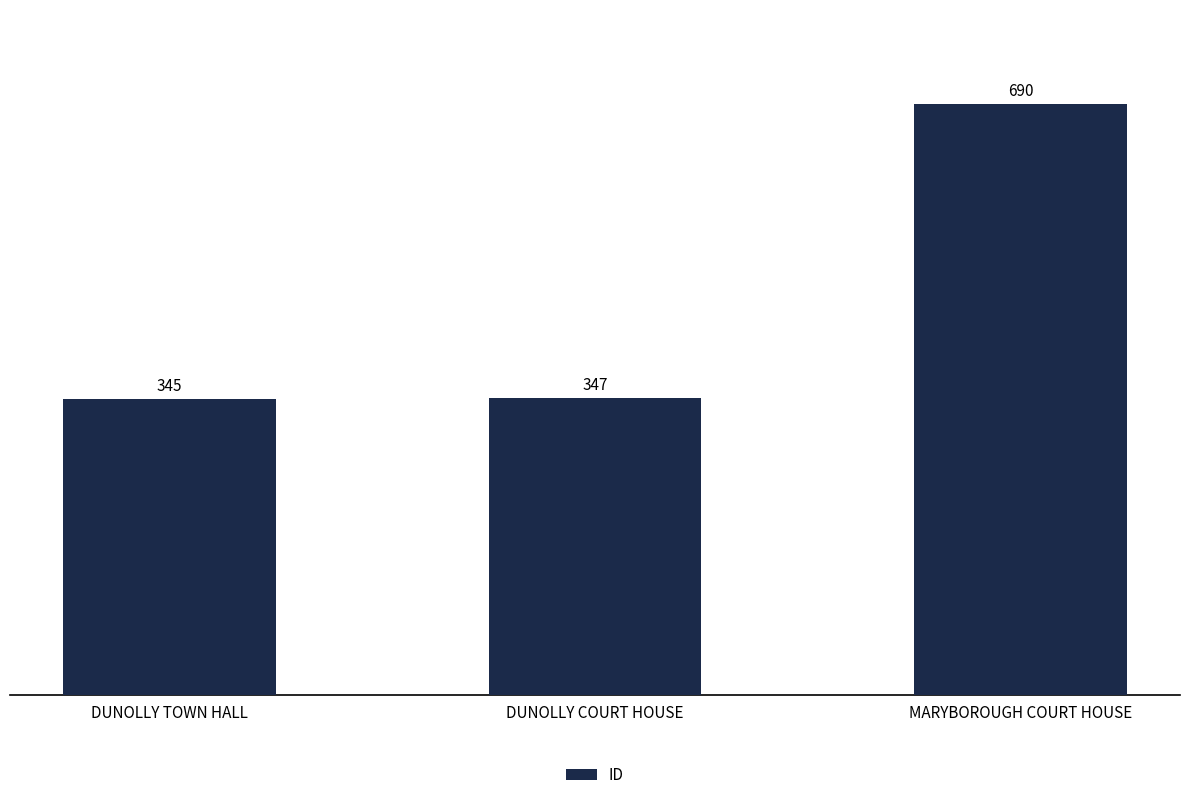

The value at DUNOLLY COURT HOUSE is 518. True or false?

False